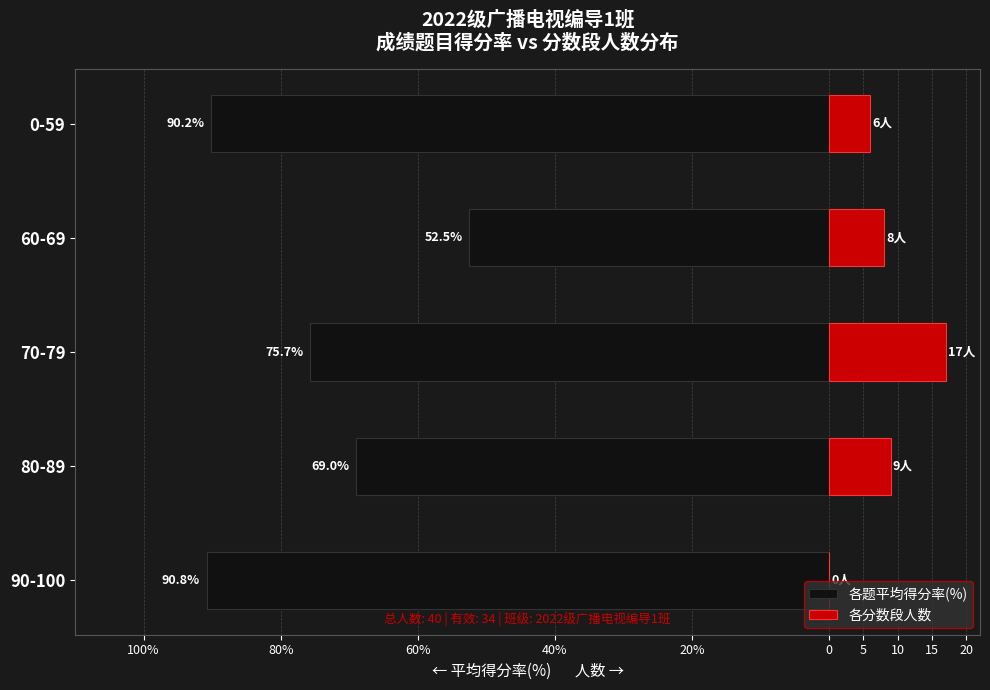

What value does the 各分数段人数 series have at 60-69?

8.0